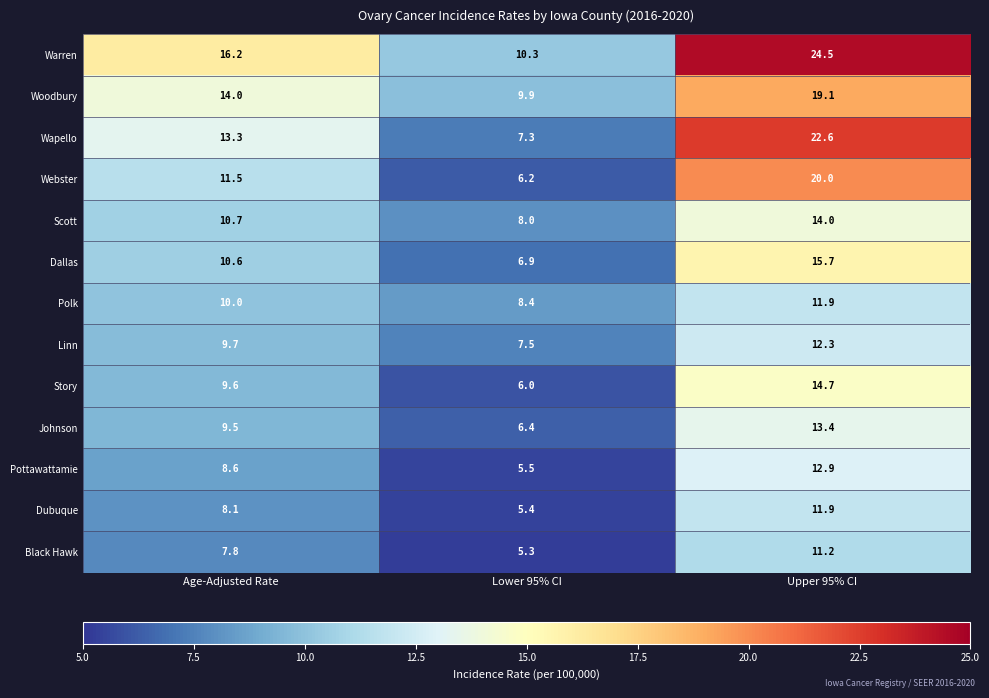

Which series changed the most between Lower 95% CI and Upper 95% CI?

Wapello